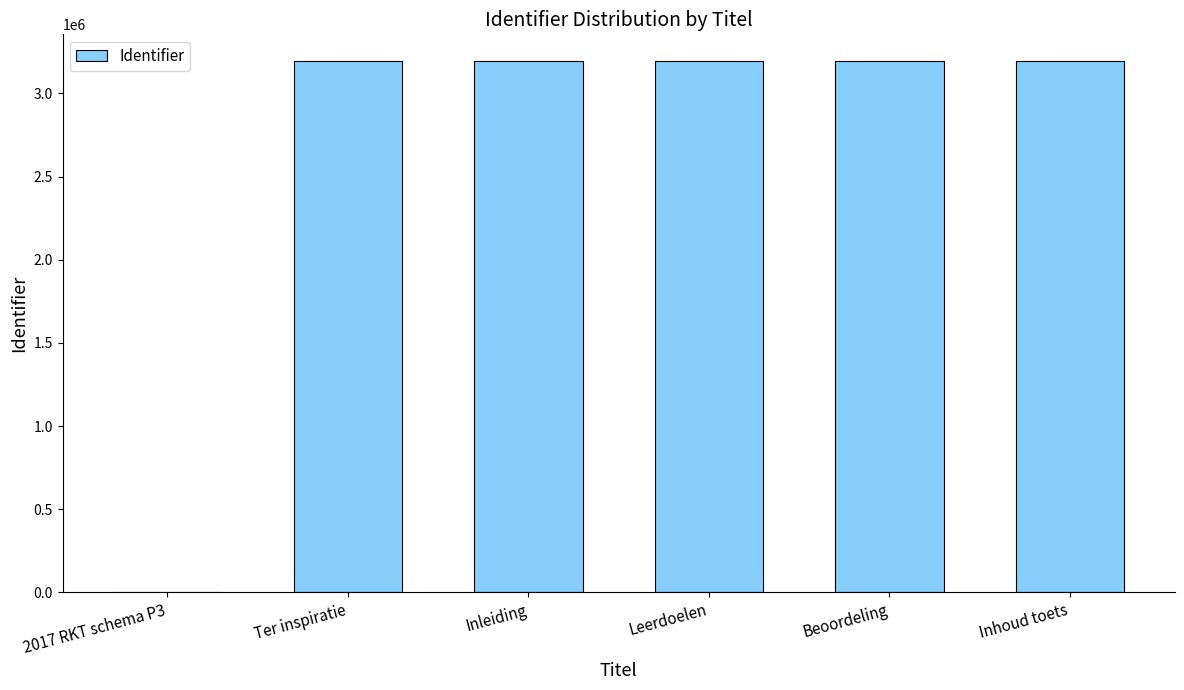

Approximately how many times larger is the value at Inleiding compared to Inhoud toets?

1.0